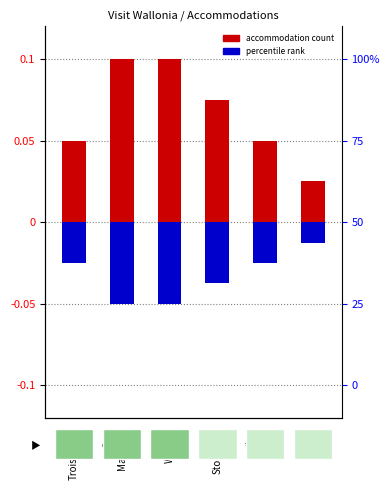

Reading right to left, list all the values displayed in this chart.

accommodation count (pos): Theux=0.0	Spa=0.1	Stoumont=0.1	Waimes=0.1	Malmedy=0.1	Trois-ponts=0.1
accommodation count (neg): Theux=-0.0	Spa=-0.0	Stoumont=-0.0	Waimes=-0.1	Malmedy=-0.1	Trois-ponts=-0.0